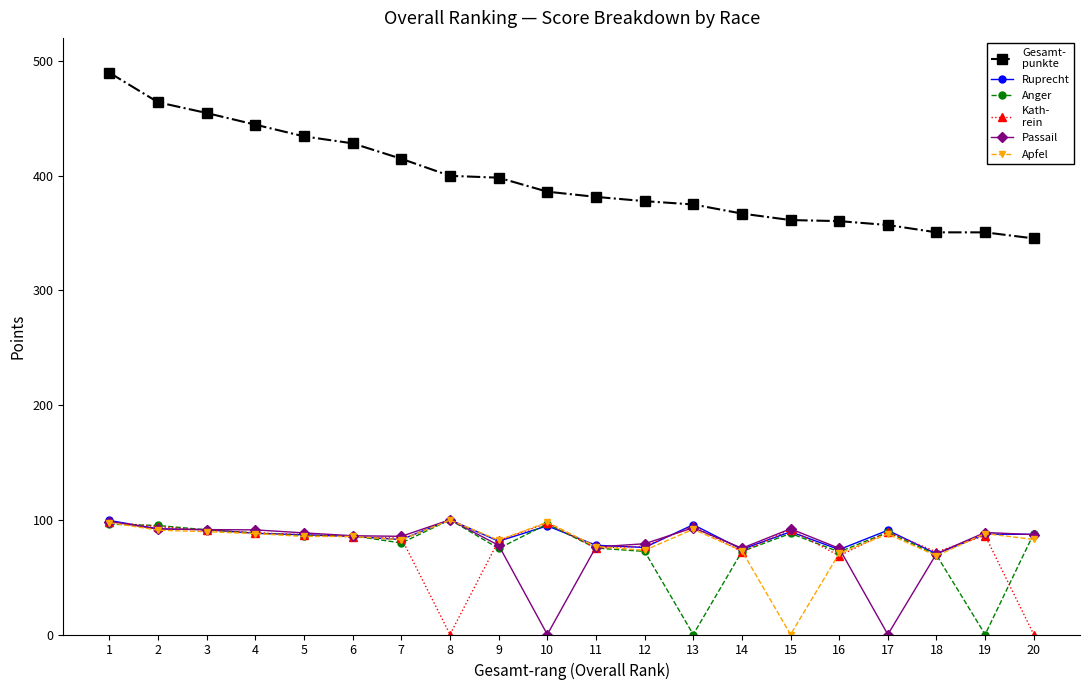

How many distinct data groups are displayed?

6